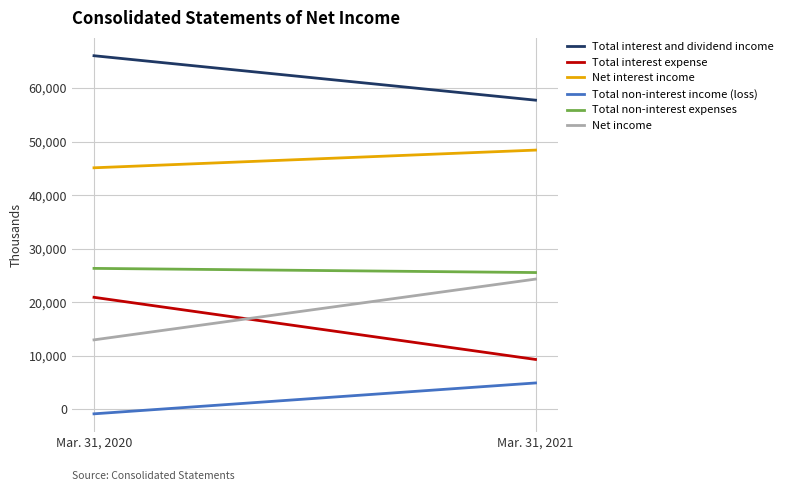

How many lines are shown in the chart?

6